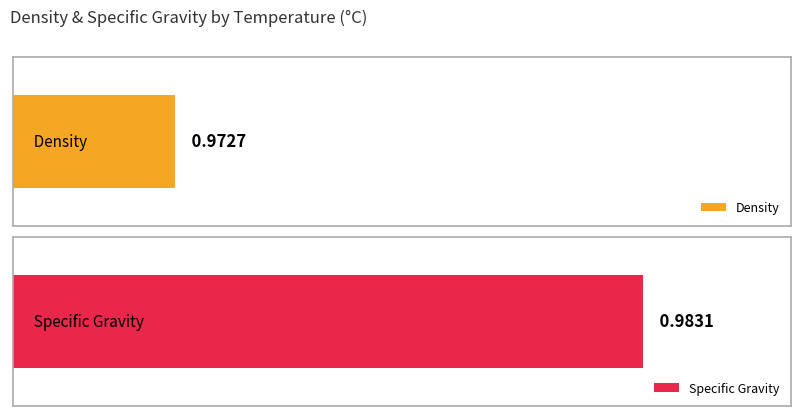

Is the value of Specific Gravity at 46.01 greater than the value of Density at 43.51?

Yes